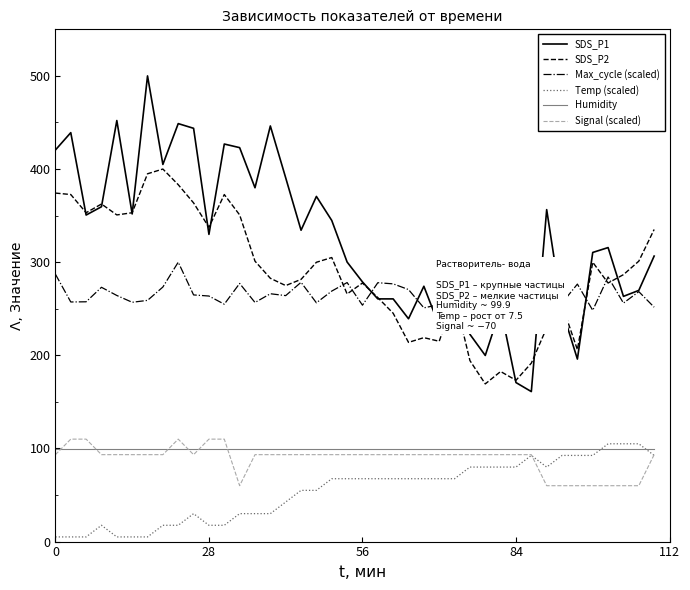

The value of Temp (scaled) at 56 is 67.5. True or false?

True